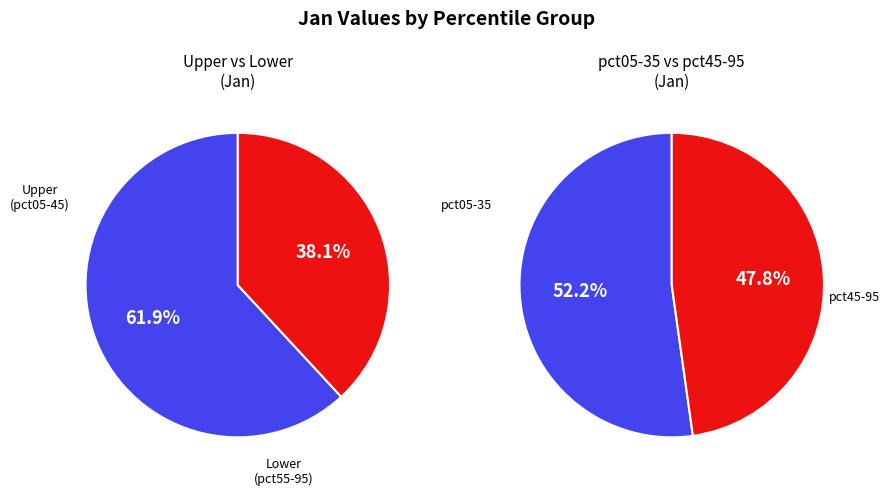

Combined, do pct65 and pct15 account for over 50%?

No